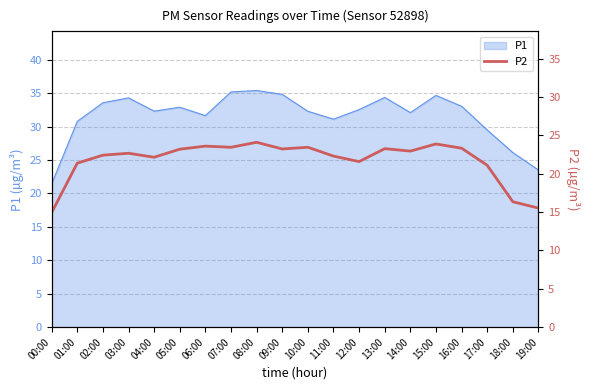

At which label does the data first exceed 22?

02:00